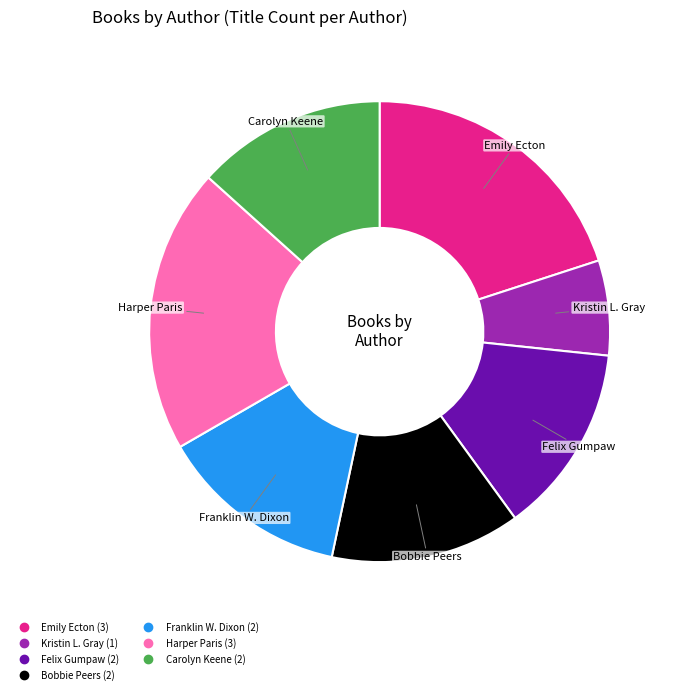

What is the smallest slice in the pie chart?

Kristin L. Gray